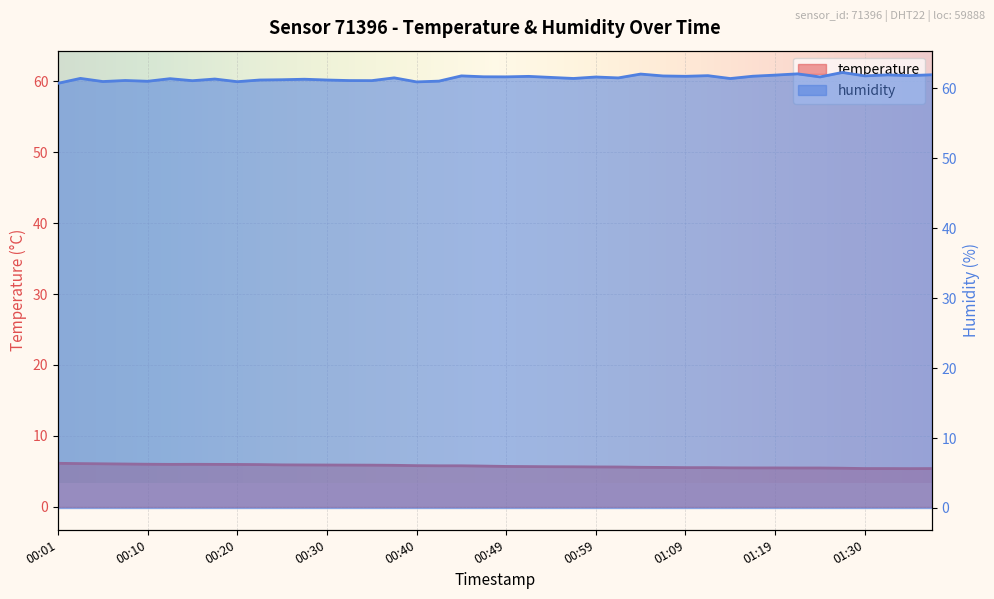

What is the difference between the second highest and minimum values in the temperature series?

0.7